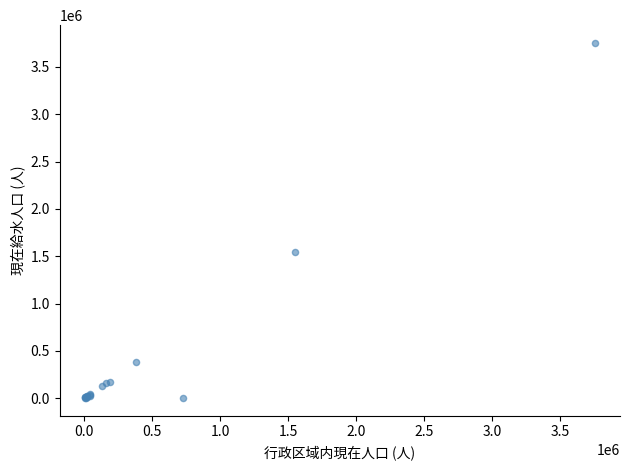

What Y value in the scatter plot is closest to 1877898?

1548226